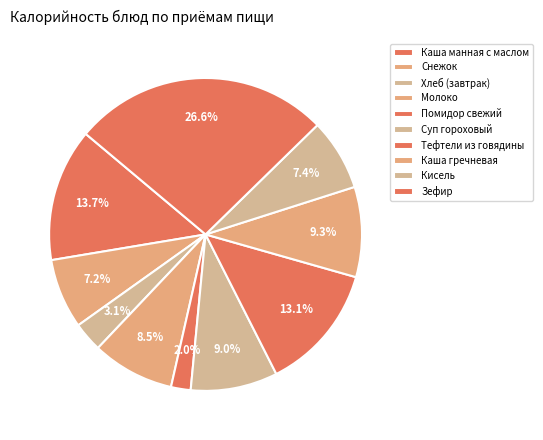

How many slices are in this pie chart?

10